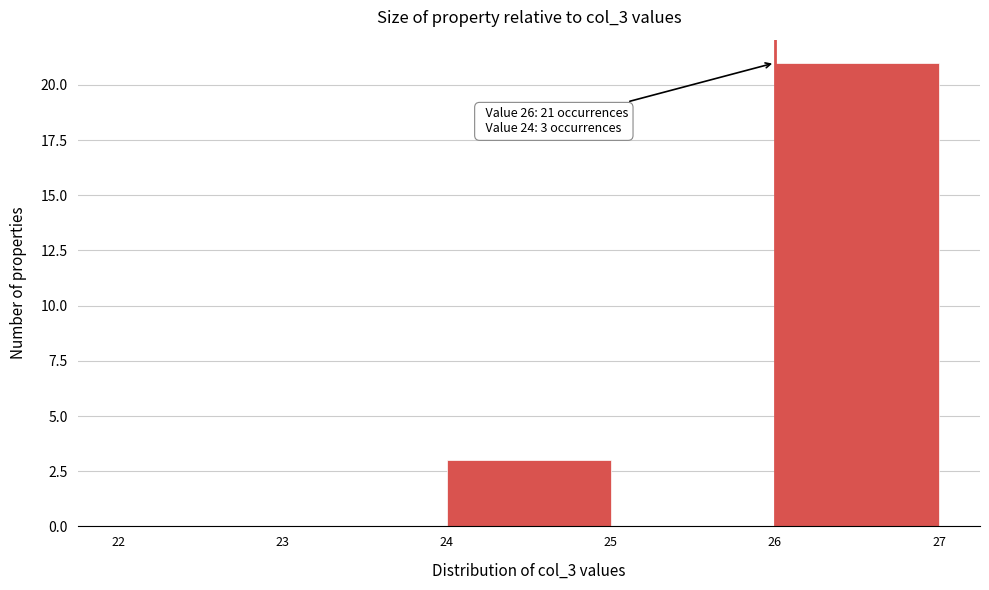

Over which range of the x-axis is the bar tallest?

26 to 27